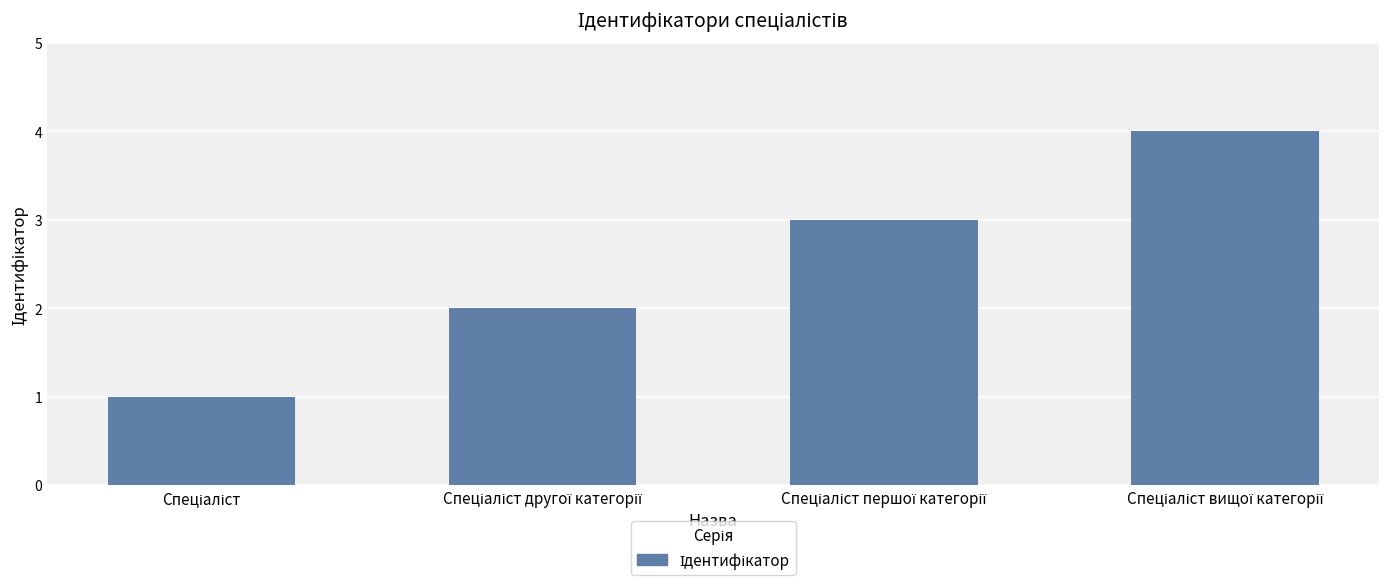

What is the greatest value displayed?

4